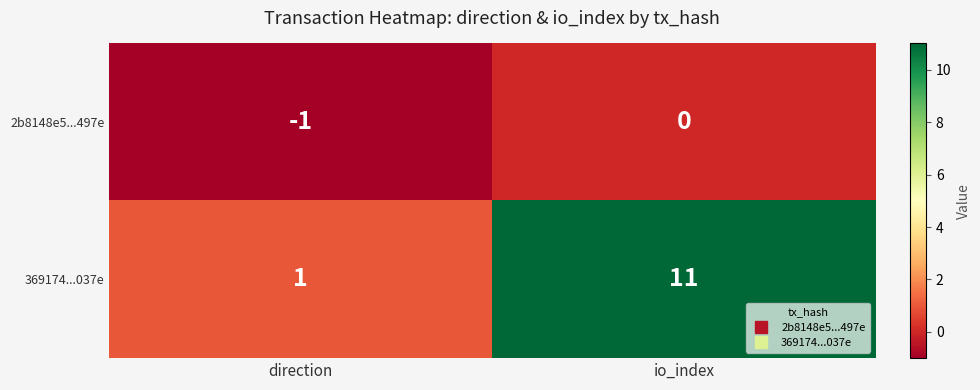

Reading left to right, extract all data points from this chart.

2b8148e5...497e: -1	0
369174...037e: 1	11